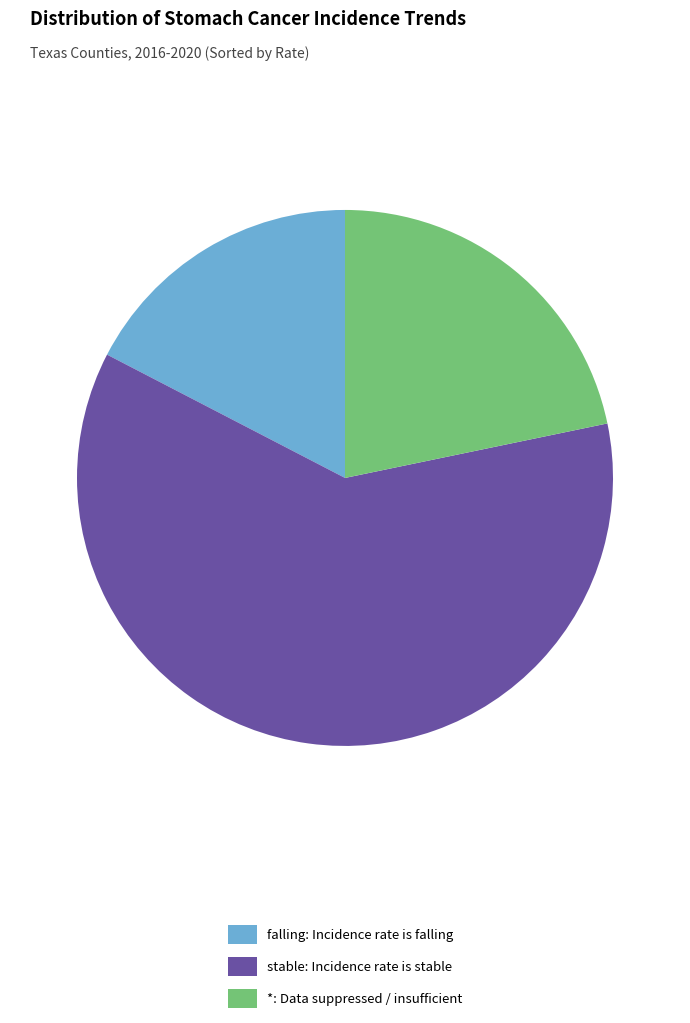

Which category accounts for the majority?

stable: Incidence rate is stable